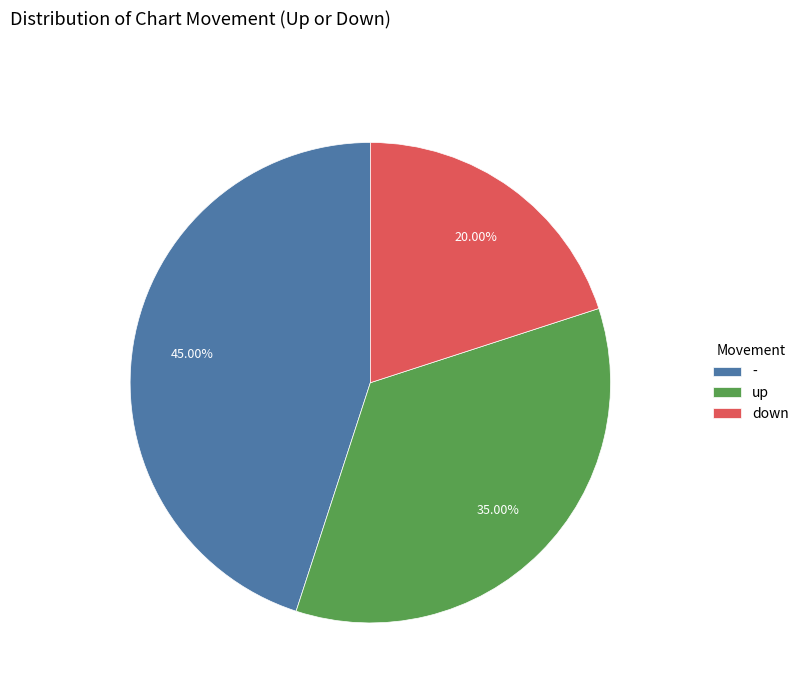

Is it true that down is 32% of the pie?

False